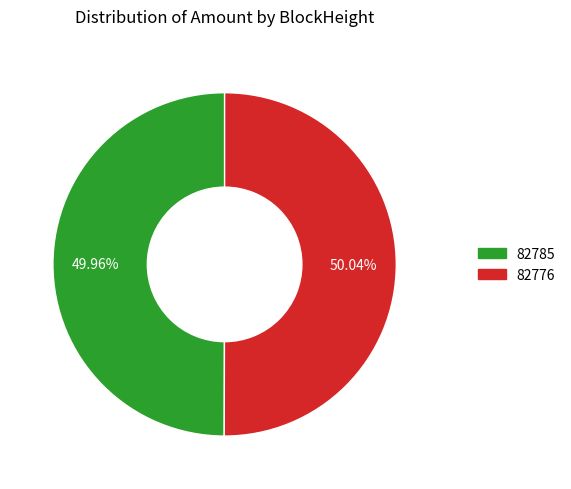

Approximately how many times larger is the value at 82776 compared to 82785?

1.0